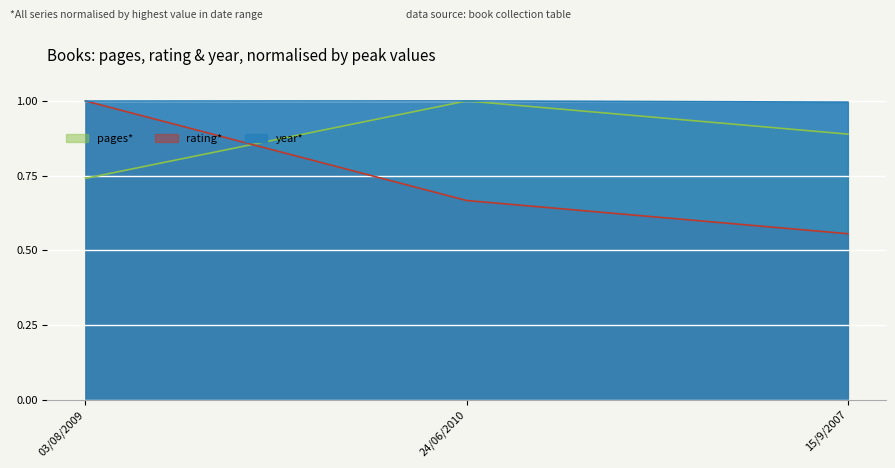

Count the number of categories in the chart.

3